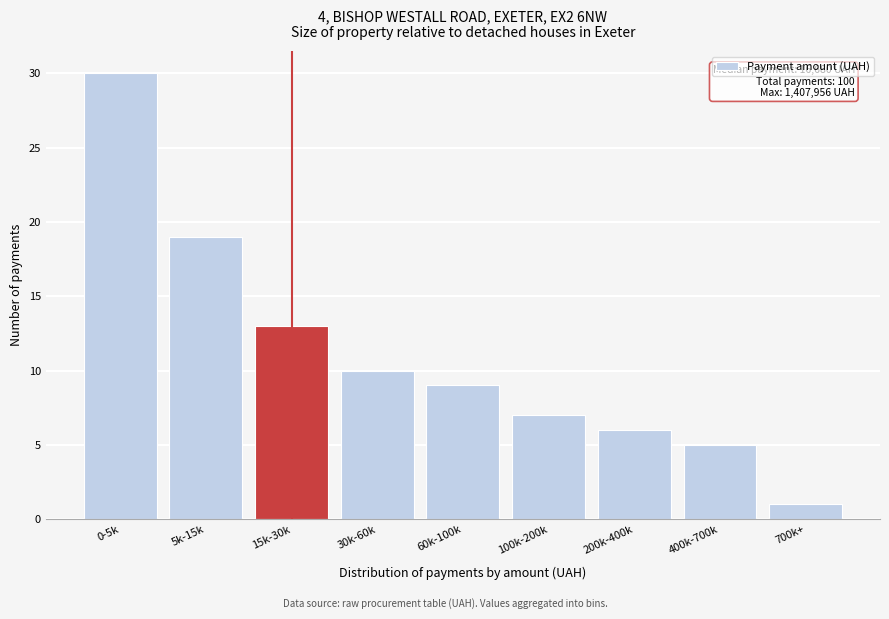

Reading right to left, transcribe all the data shown in this chart.

1	5	6	7	9	10	13	19	30